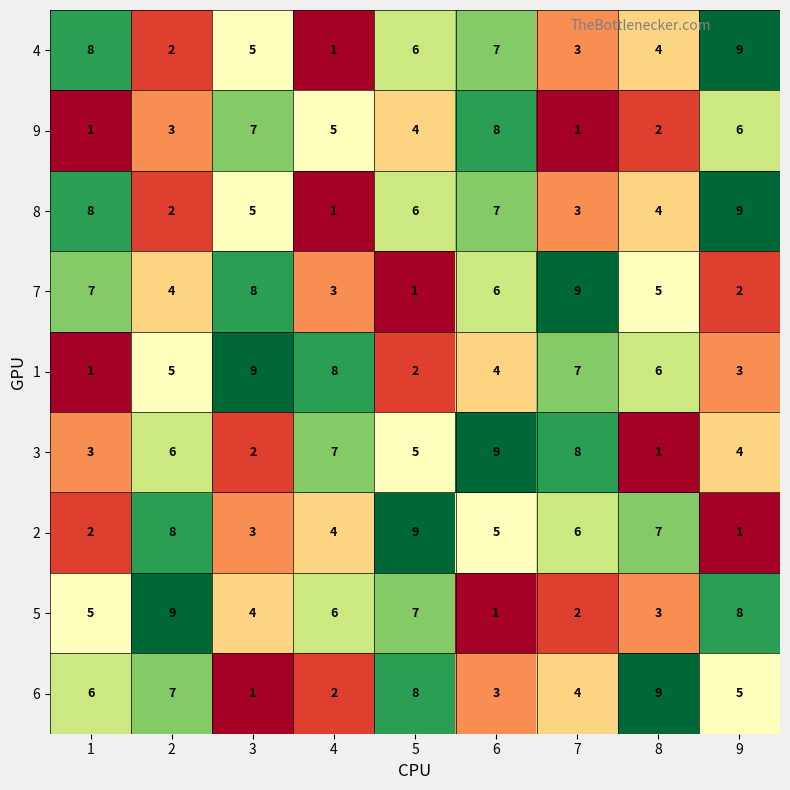

Between 2 and 7, which series saw the biggest shift?

5